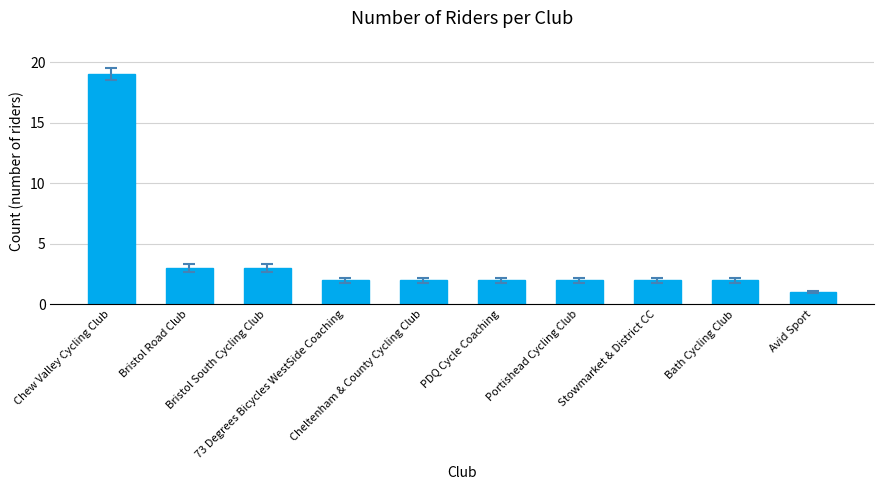

What is the greatest value displayed?

19